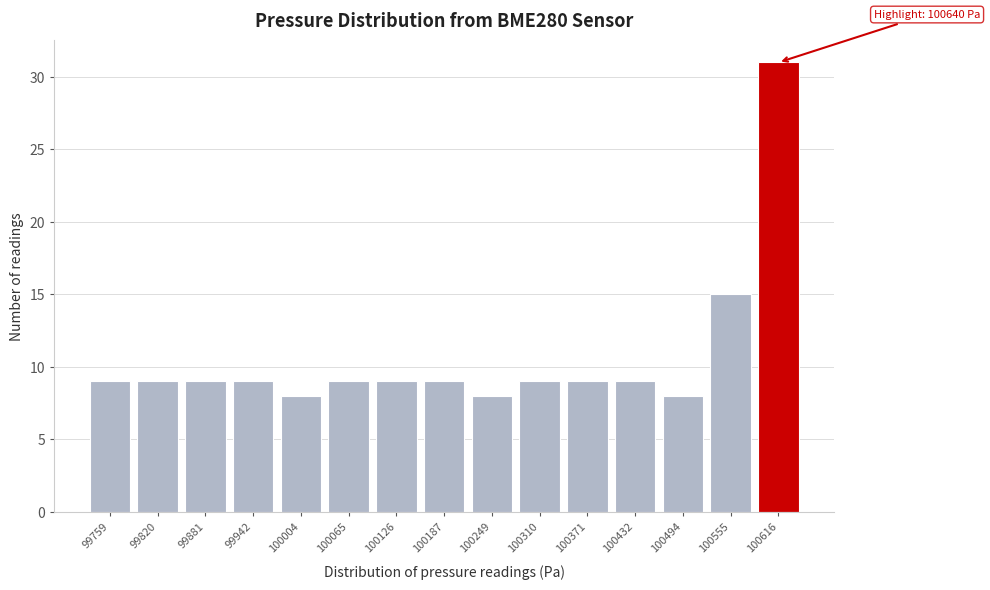

Reading left to right, extract all data points from this chart.

9	9	9	9	8	9	9	9	8	9	9	9	8	15	31